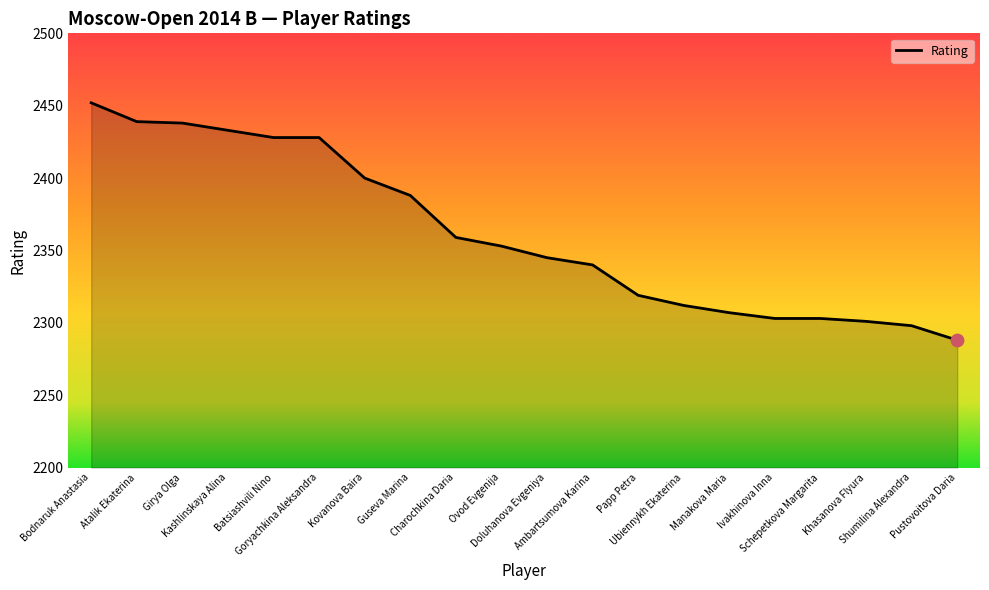

What is the change in value from Manakova Maria to Pustovoitova Daria?

-19